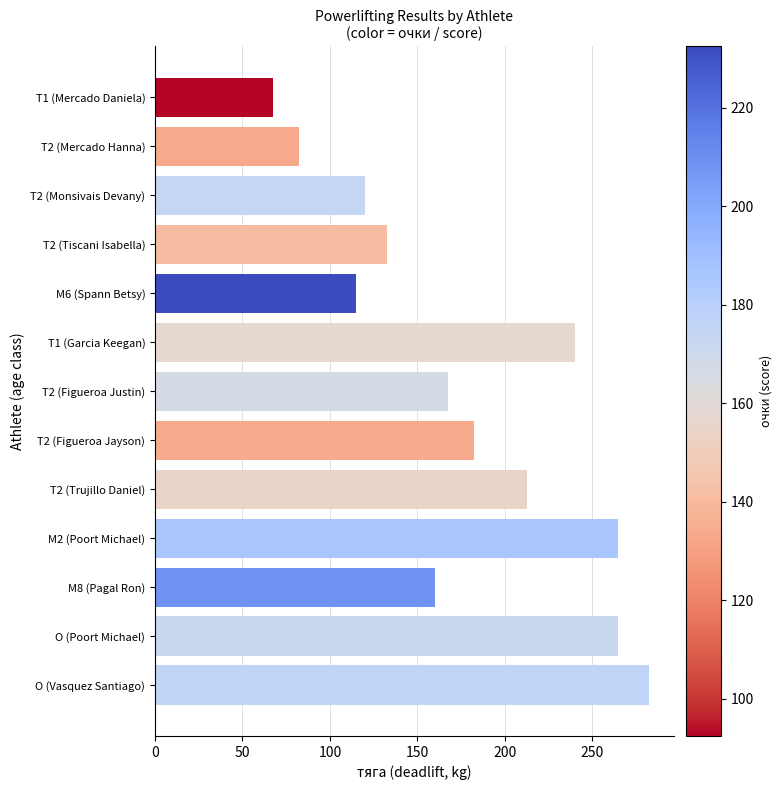

What is the change in value from M6 (Spann Betsy) to O (Vasquez Santiago)?

+167.5